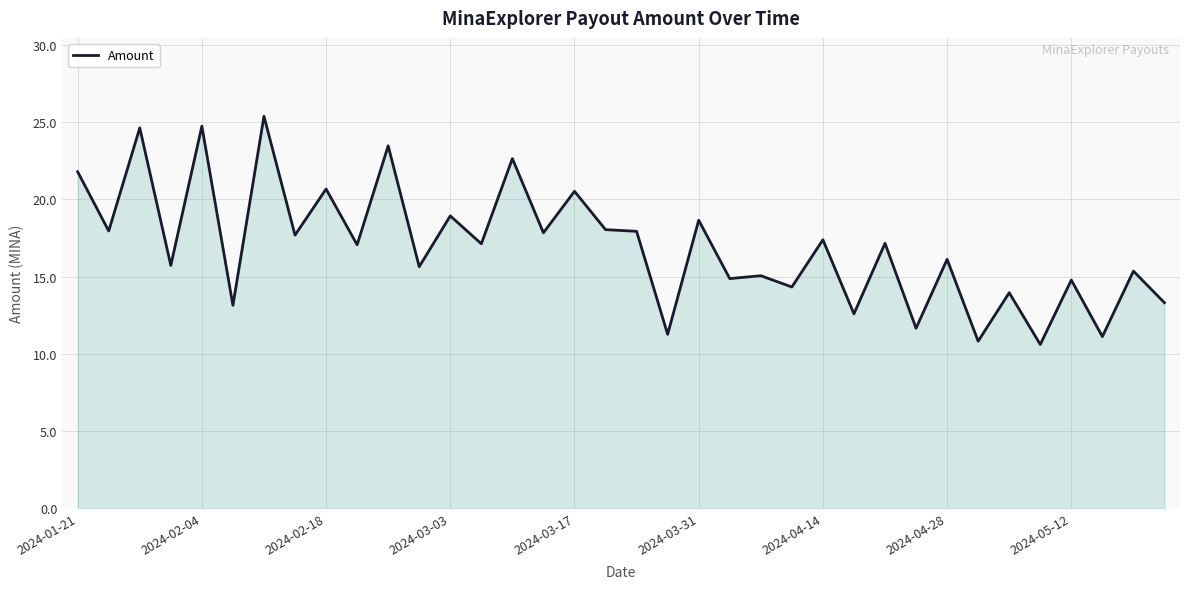

What is the difference between the maximum and minimum values?

14.8